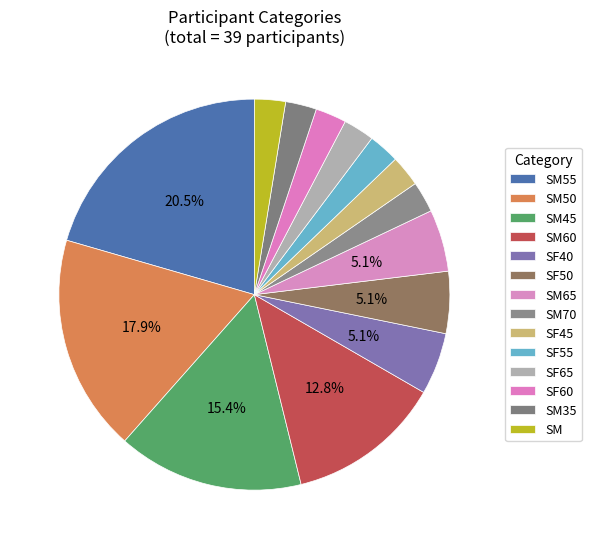

Count the number of slices in the pie.

14